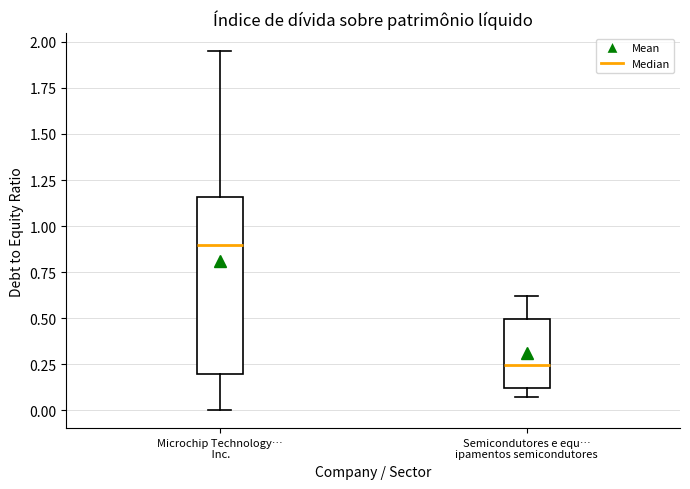

Which box has the highest median line?

Microchip Technology… Inc.